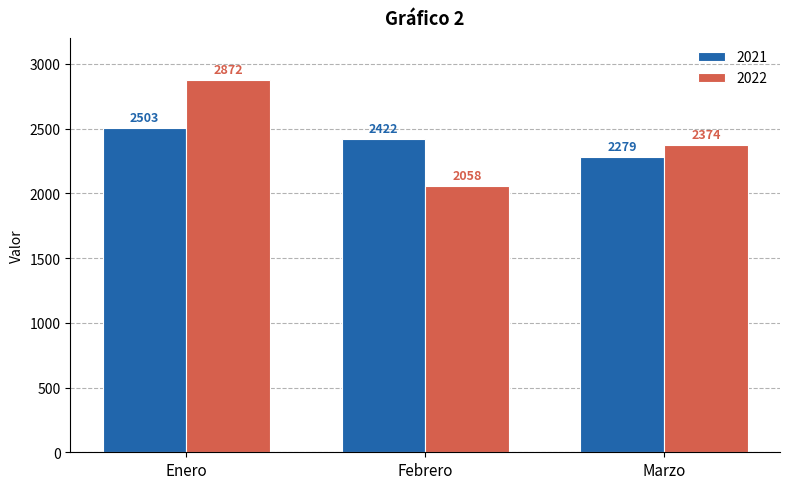

Does the chart contain stacked bars?

No